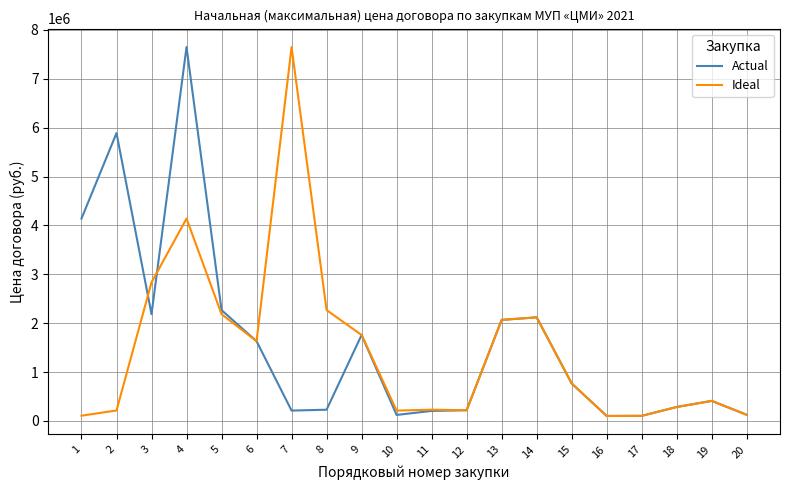

What is the difference between the maximum and minimum values in the Actual series?

7548915.4